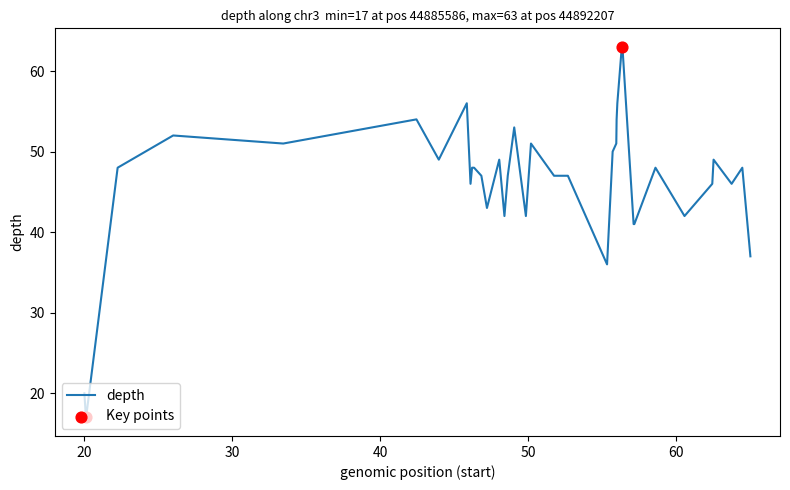

What is the ratio of the value at 44890878 to the value at 44890798?

1.1